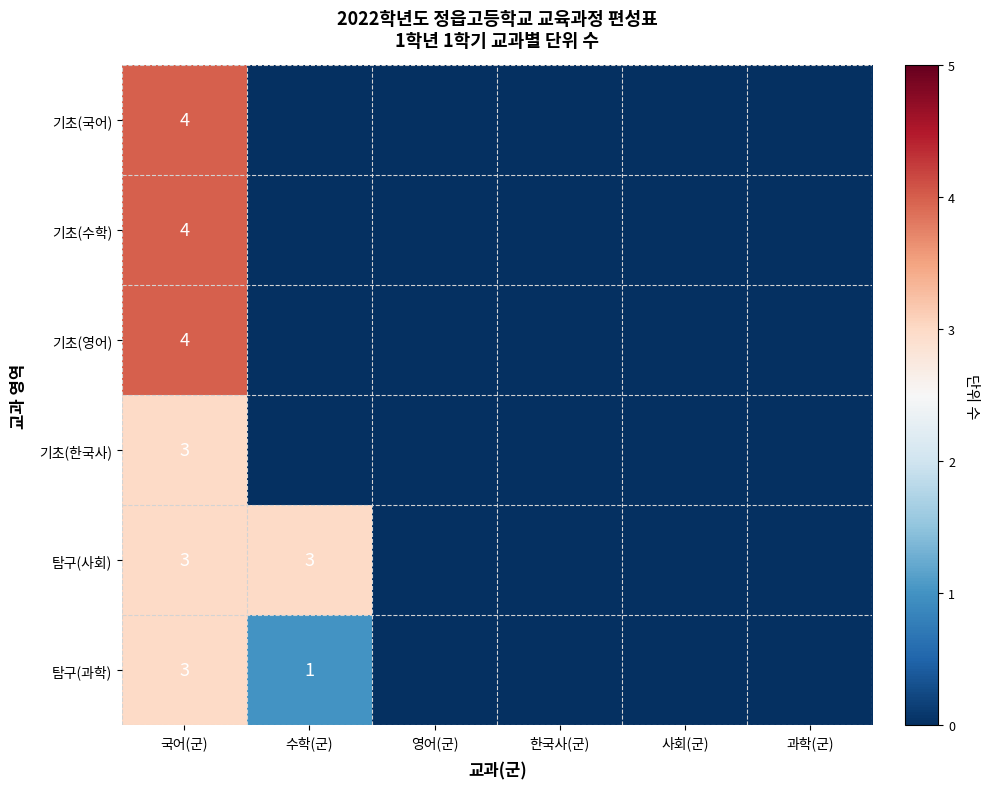

The 탐구(사회) series shows 3 at 국어(군). True or false?

True